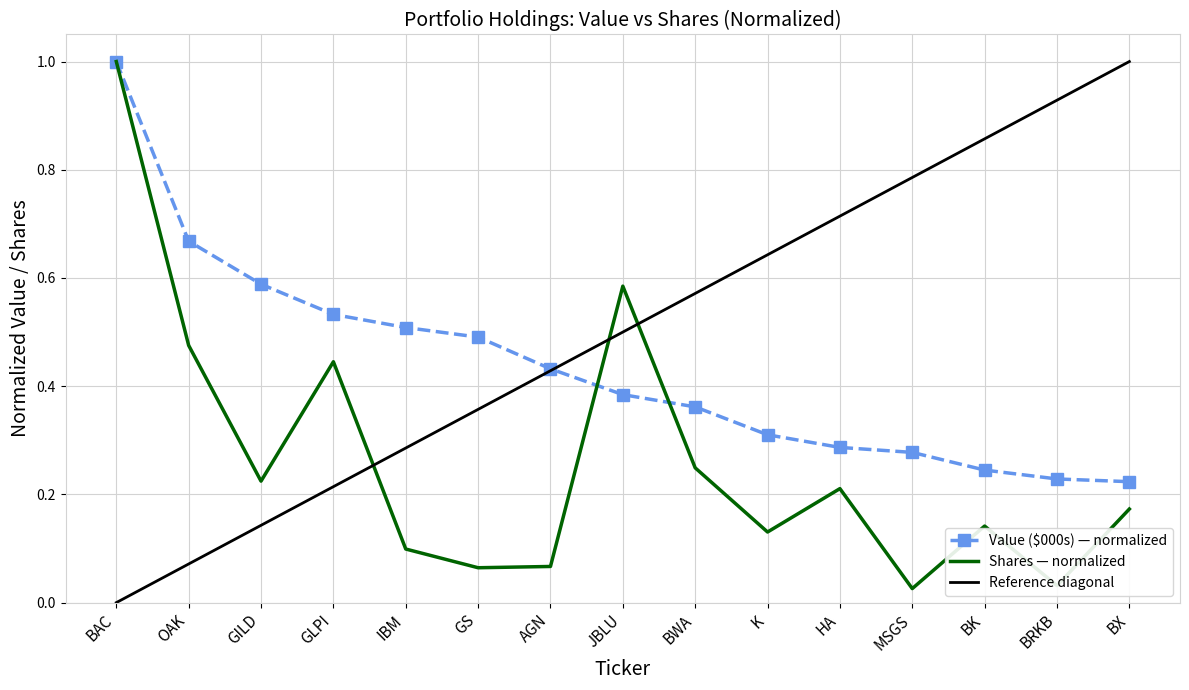

Count the number of data series in this chart.

2